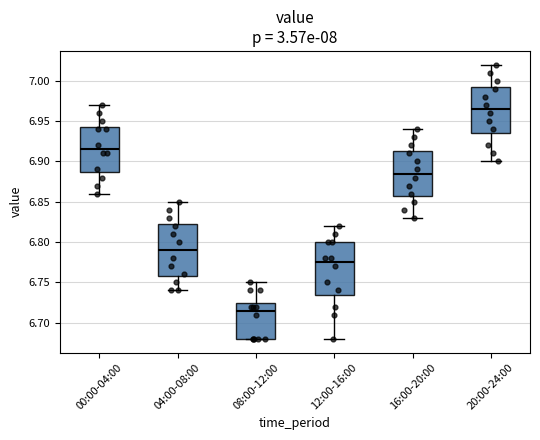

Reading left to right, transcribe this box plot: for each box, give where its median line is, the range the box spans, and where its two whiskers end, as read against the y-axis. The values are not printed on the chart, so give them approximately, as read against the axis.

00:00-04:00: median 6.915, box 6.890 to 6.945, whiskers 6.860 to 6.970
04:00-08:00: median 6.790, box 6.760 to 6.825, whiskers 6.740 to 6.850
08:00-12:00: median 6.715, box 6.680 to 6.725, whiskers 6.680 to 6.750
12:00-16:00: median 6.775, box 6.735 to 6.800, whiskers 6.680 to 6.820
16:00-20:00: median 6.885, box 6.860 to 6.915, whiskers 6.830 to 6.940
20:00-24:00: median 6.965, box 6.935 to 6.995, whiskers 6.900 to 7.020